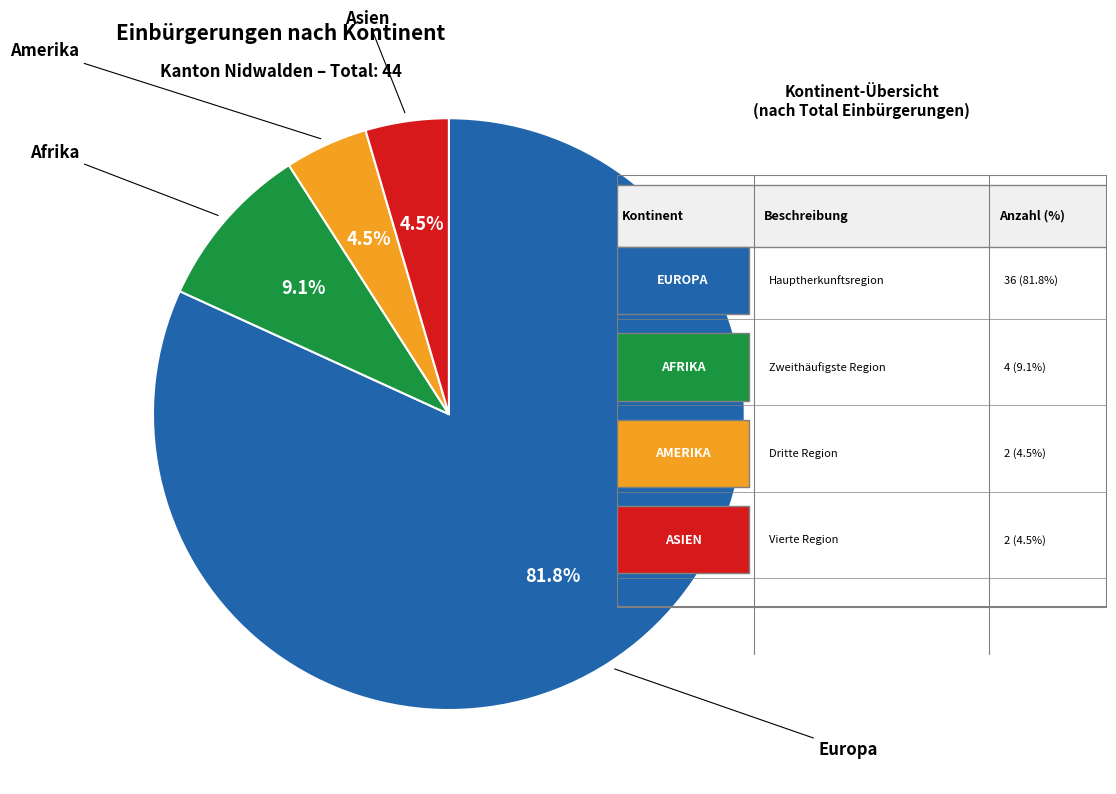

To the nearest percent, what is the difference between the Amerika and Europa slice percentages?

77%